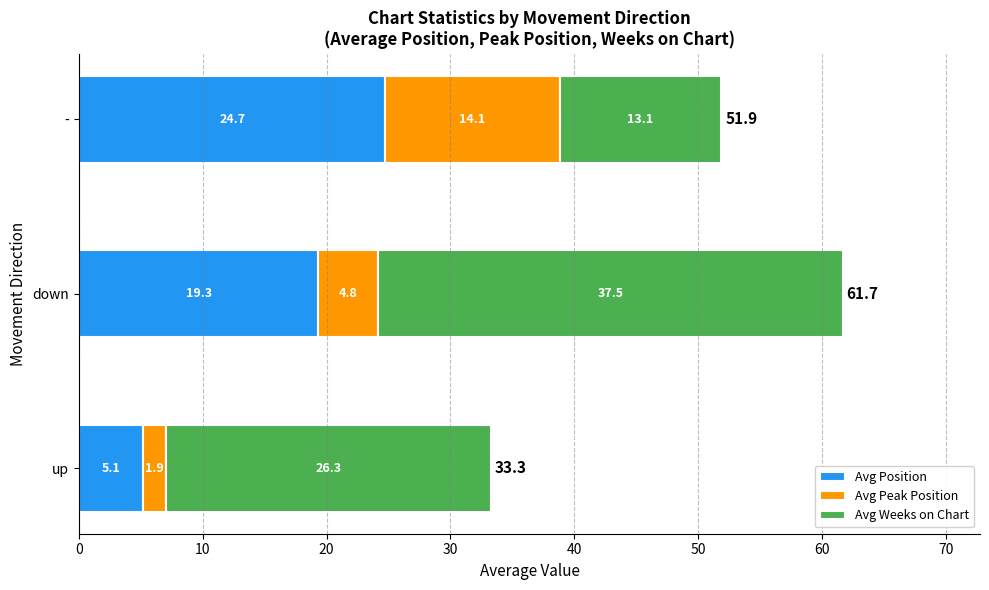

True or false: Avg Position has a value of 19.3 at down.

True